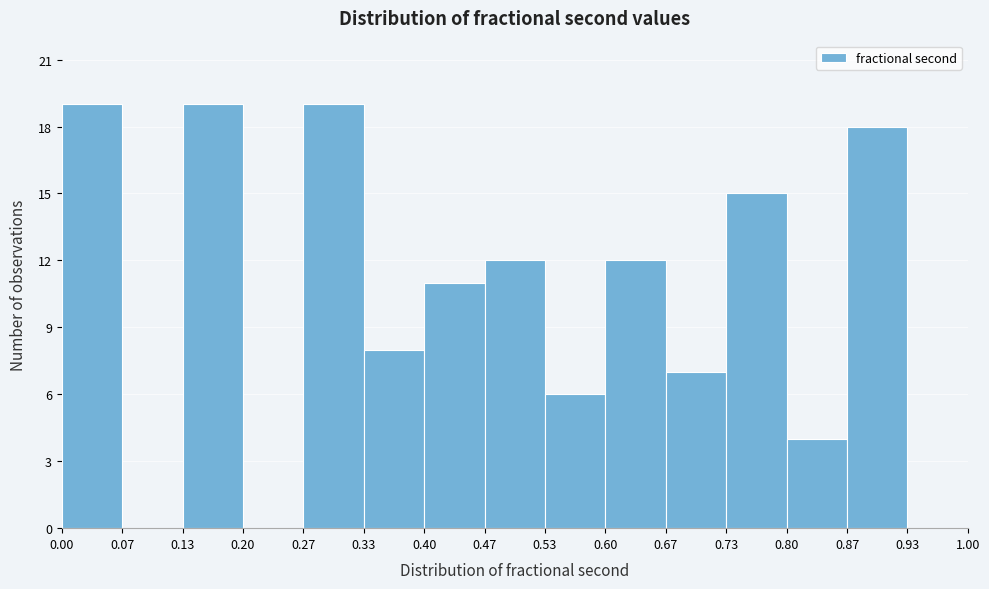

How tall is the bar that spans 0.87 to 0.93 on the x-axis? The values are not printed on the chart, so give them approximately, as read against the axis.

18